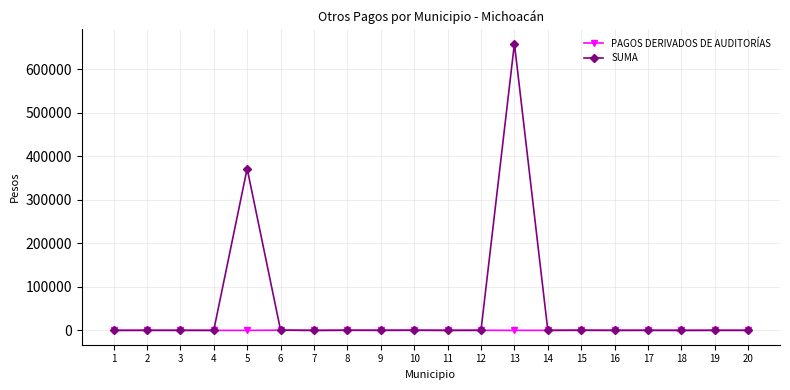

What is the maximum value shown in the chart?

658249.0